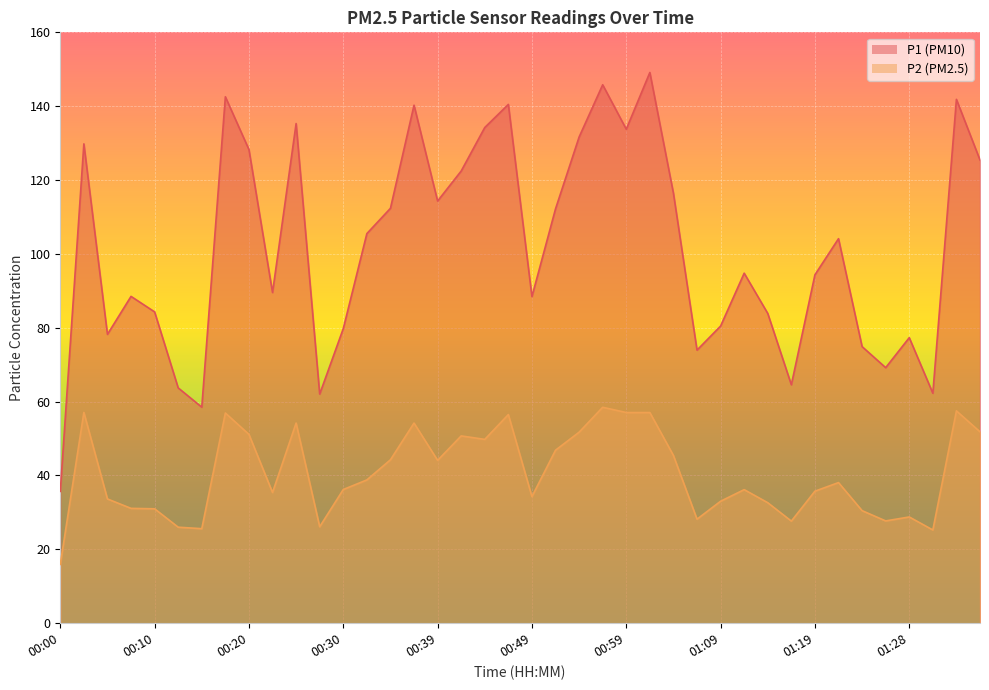

Reading left to right, extract all data points from this chart.

P1: 35.7	129.8	78.2	88.5	84.3	63.7	58.5	142.6	128.2	89.5	135.3	62.0	79.8	105.5	112.3	140.3	114.3	122.5	134.2	140.5	88.5	112.2	131.7	145.8	133.8	149.1	116.4	74.0	80.5	94.8	83.9	64.6	94.3	104.1	74.9	69.2	77.3	62.3	141.8	125.4
P2: 15.9	57.1	33.6	31.1	31.0	26.0	25.6	56.9	51.1	35.4	54.2	26.1	36.2	38.8	44.2	54.2	44.1	50.7	49.8	56.5	34.3	46.9	51.7	58.5	57.0	57.0	45.4	28.2	33.0	36.2	32.6	27.6	35.8	38.1	30.5	27.7	28.8	25.2	57.5	51.8